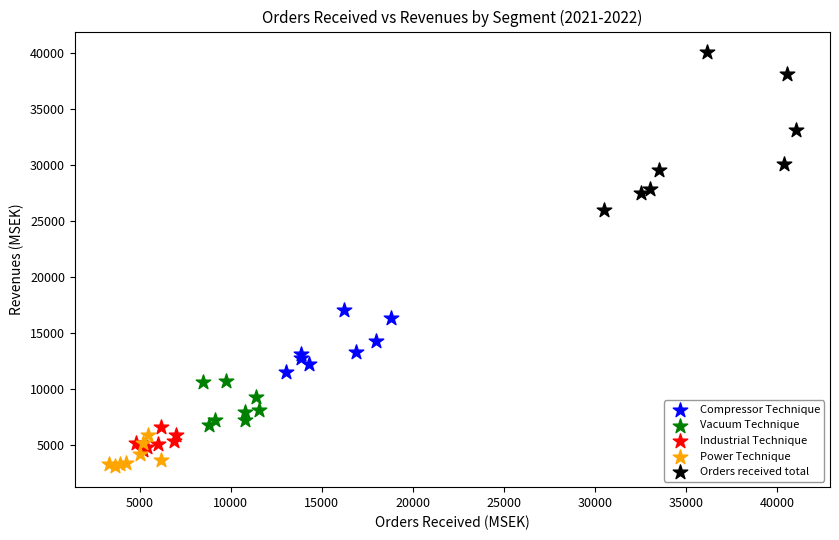

Which series contains the lowest Y value?

Power Technique